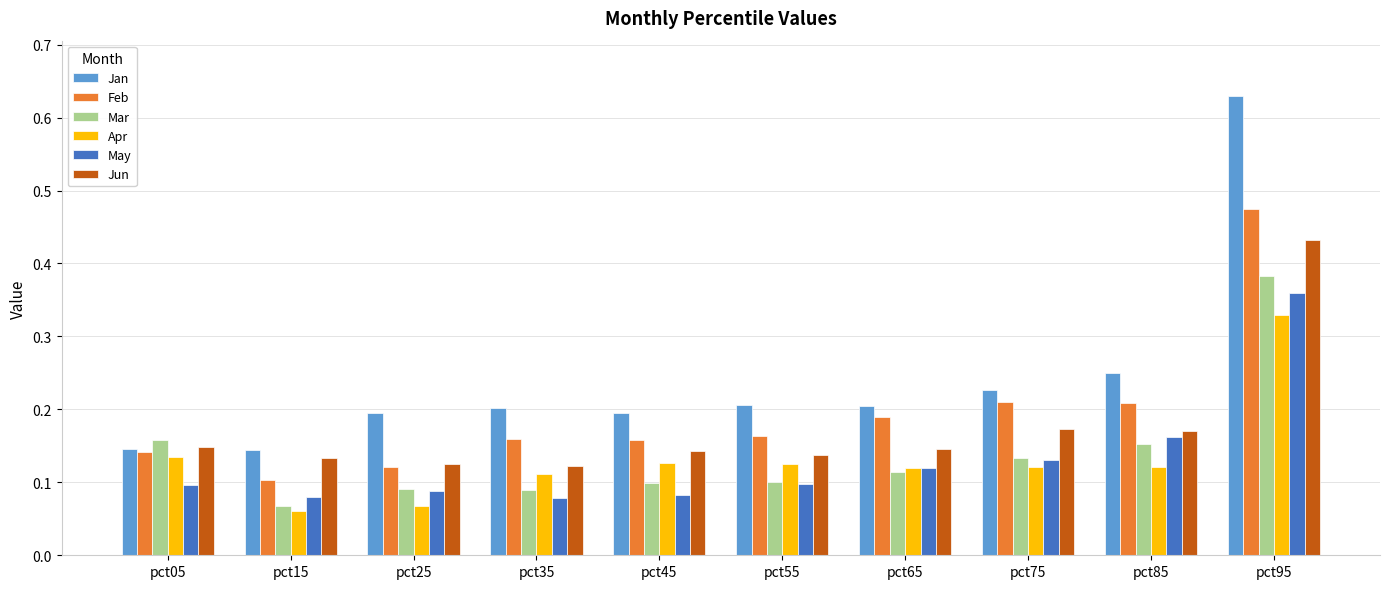

Count the Jun values in the range 0 to 1.

10